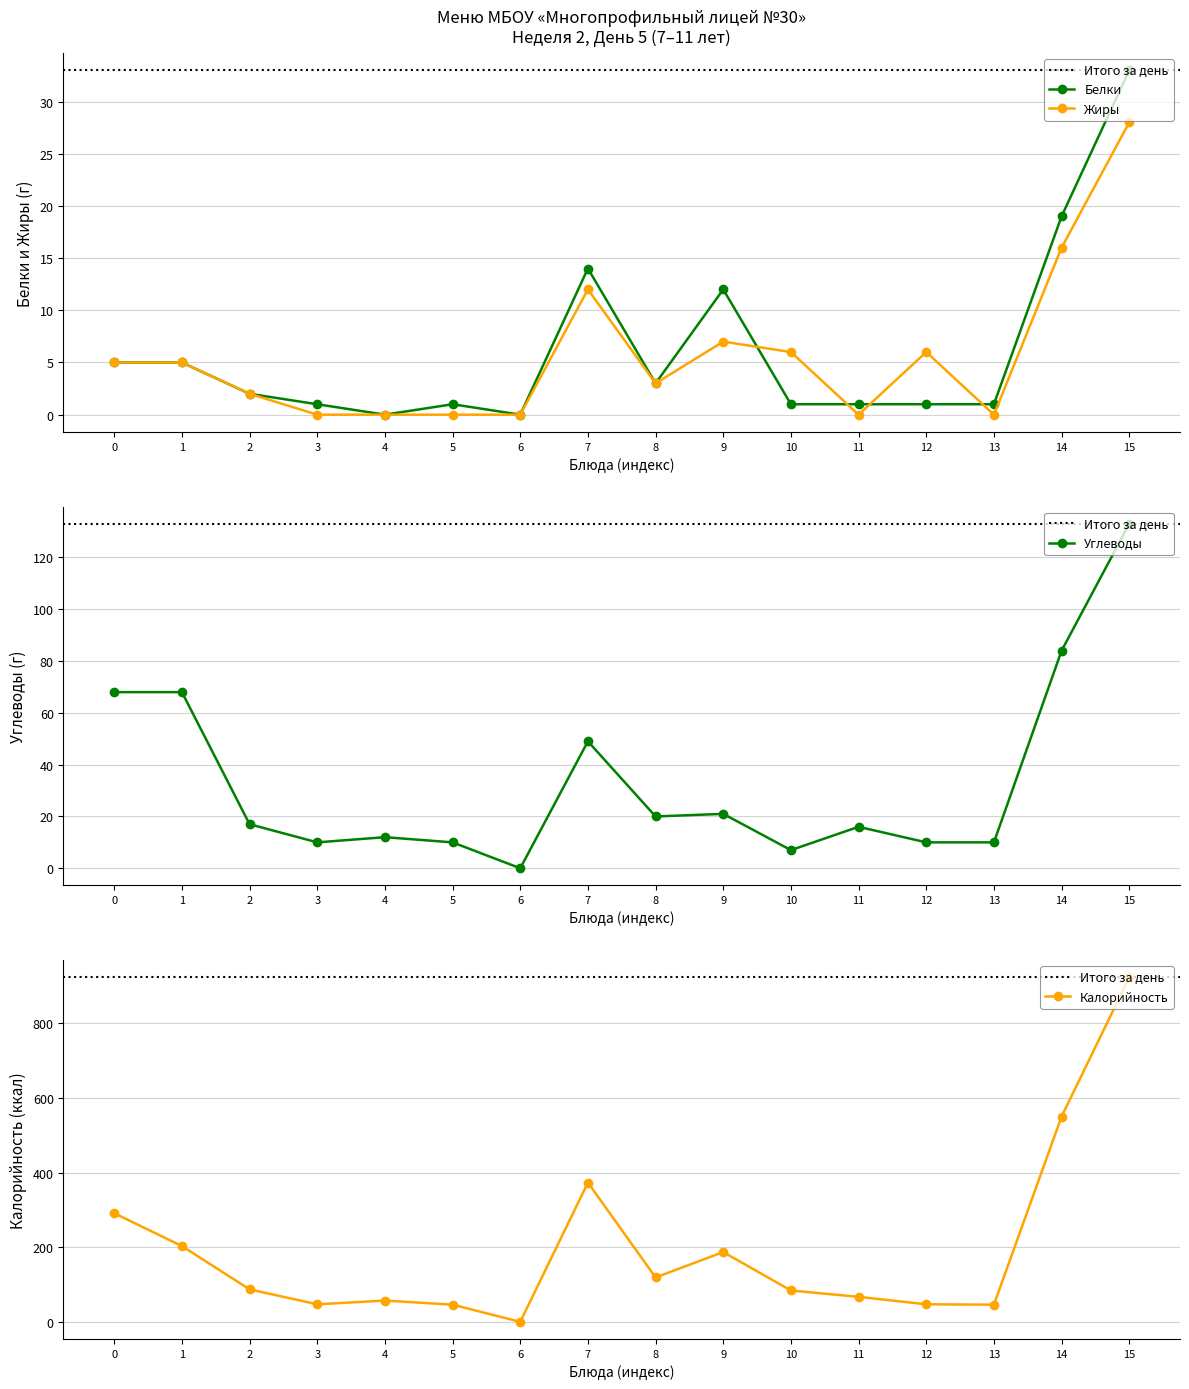

What is the difference between the Калорийность values at 5 and 0?

245